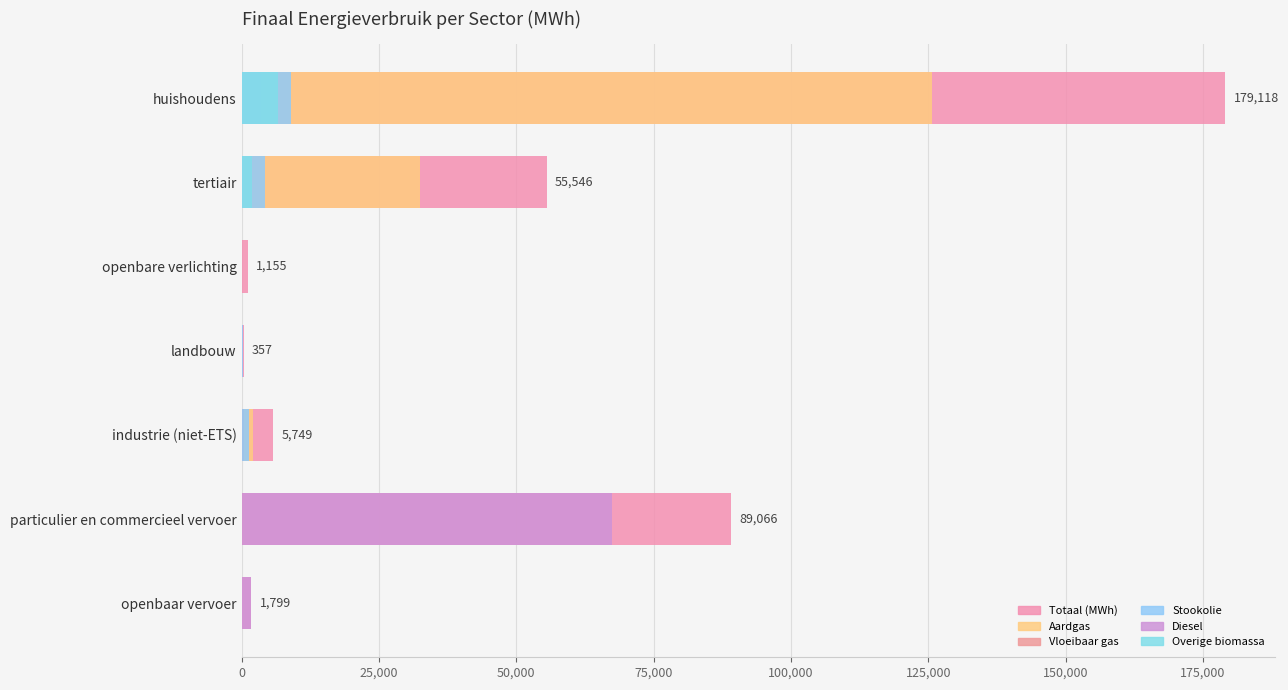

Is the value of Diesel at particulier en commercieel vervoer greater than the value of Stookolie at particulier en commercieel vervoer?

Yes